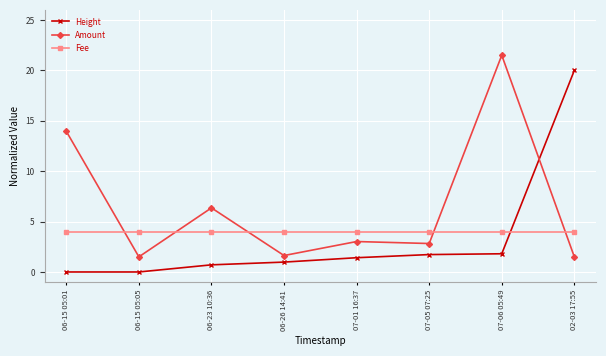

How many data points does each series have?

8